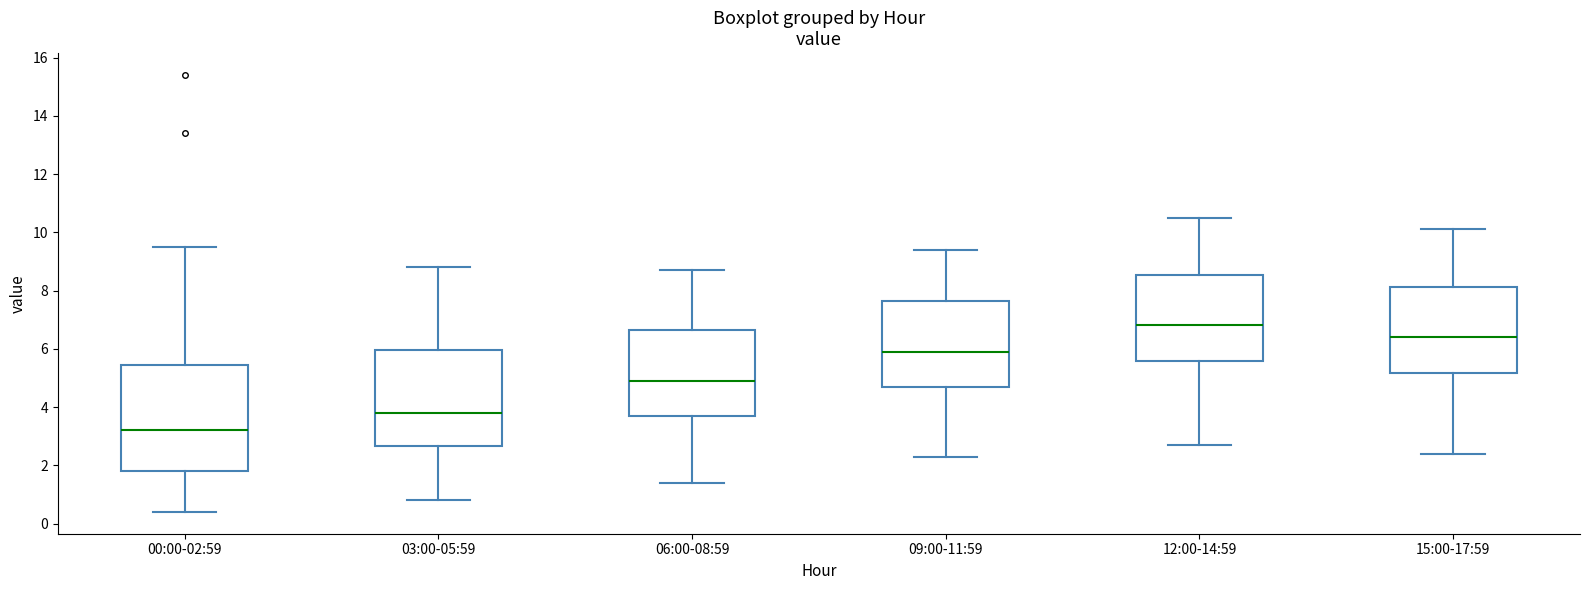

Reading left to right, read every box against the y-axis: the position of its median line, the range the box covers, and the ends of its whiskers. The values are not printed on the chart, so give them approximately, as read against the axis.

00:00-02:59: median 3.2, box 1.8 to 5.4, whiskers 0.4 to 9.6
03:00-05:59: median 3.8, box 2.6 to 6.0, whiskers 0.8 to 8.8
06:00-08:59: median 5.0, box 3.6 to 6.6, whiskers 1.4 to 8.8
09:00-11:59: median 6.0, box 4.6 to 7.6, whiskers 2.4 to 9.4
12:00-14:59: median 6.8, box 5.6 to 8.6, whiskers 2.8 to 10.6
15:00-17:59: median 6.4, box 5.2 to 8.2, whiskers 2.4 to 10.2